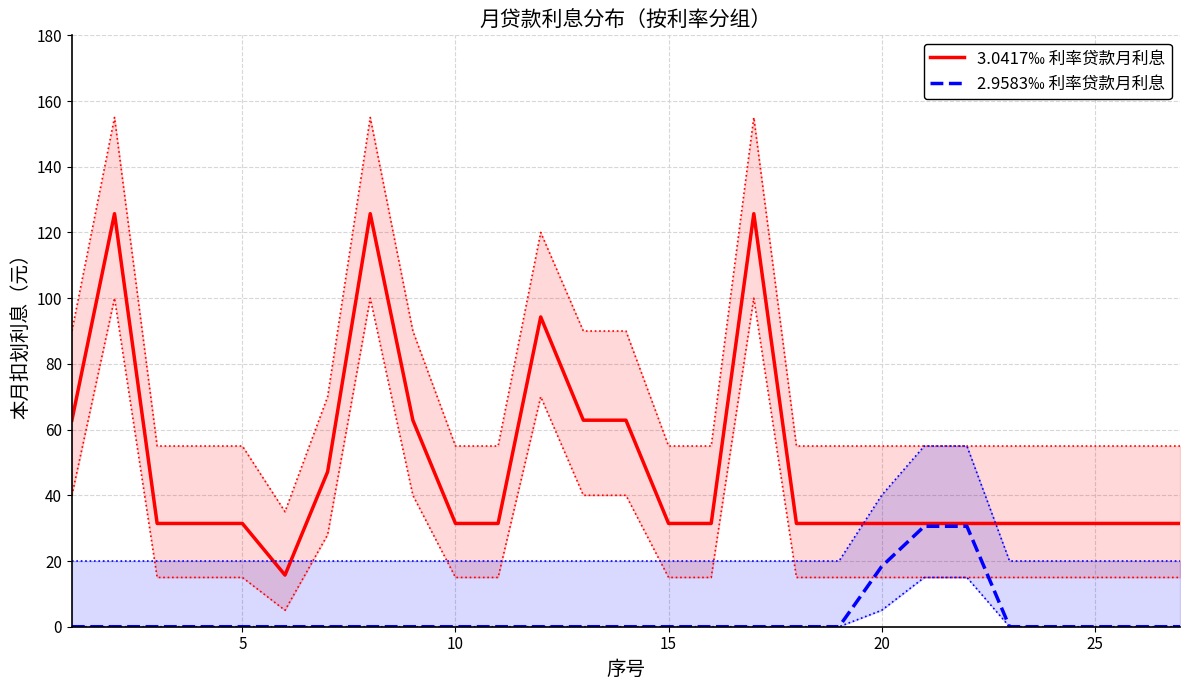

Count the number of categories in the chart.

27